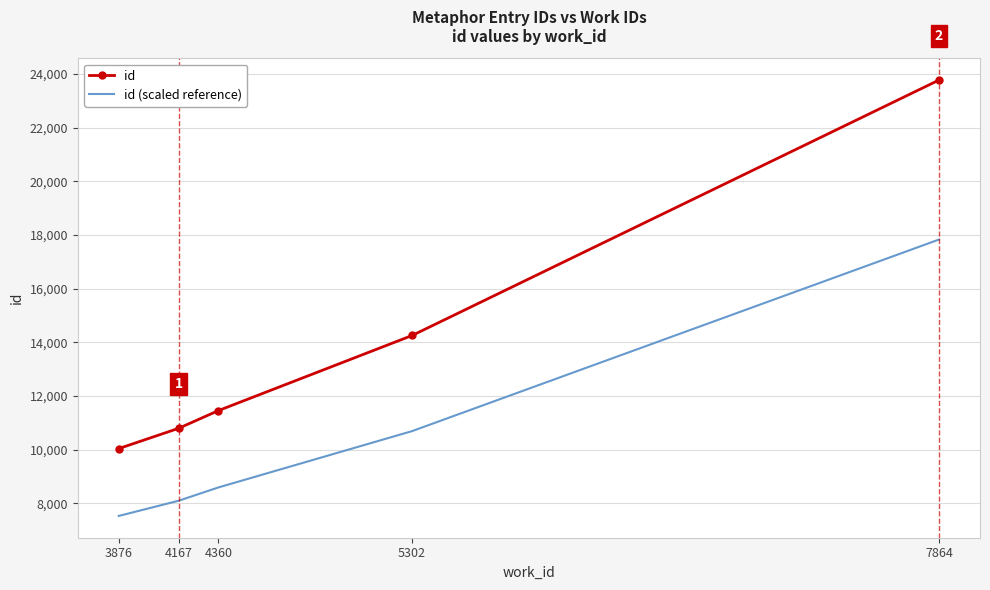

What is the minimum value for id?

10042.0